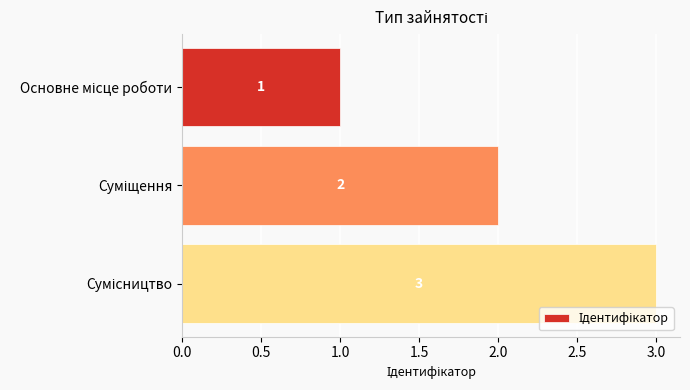

How many series are shown in this chart?

1